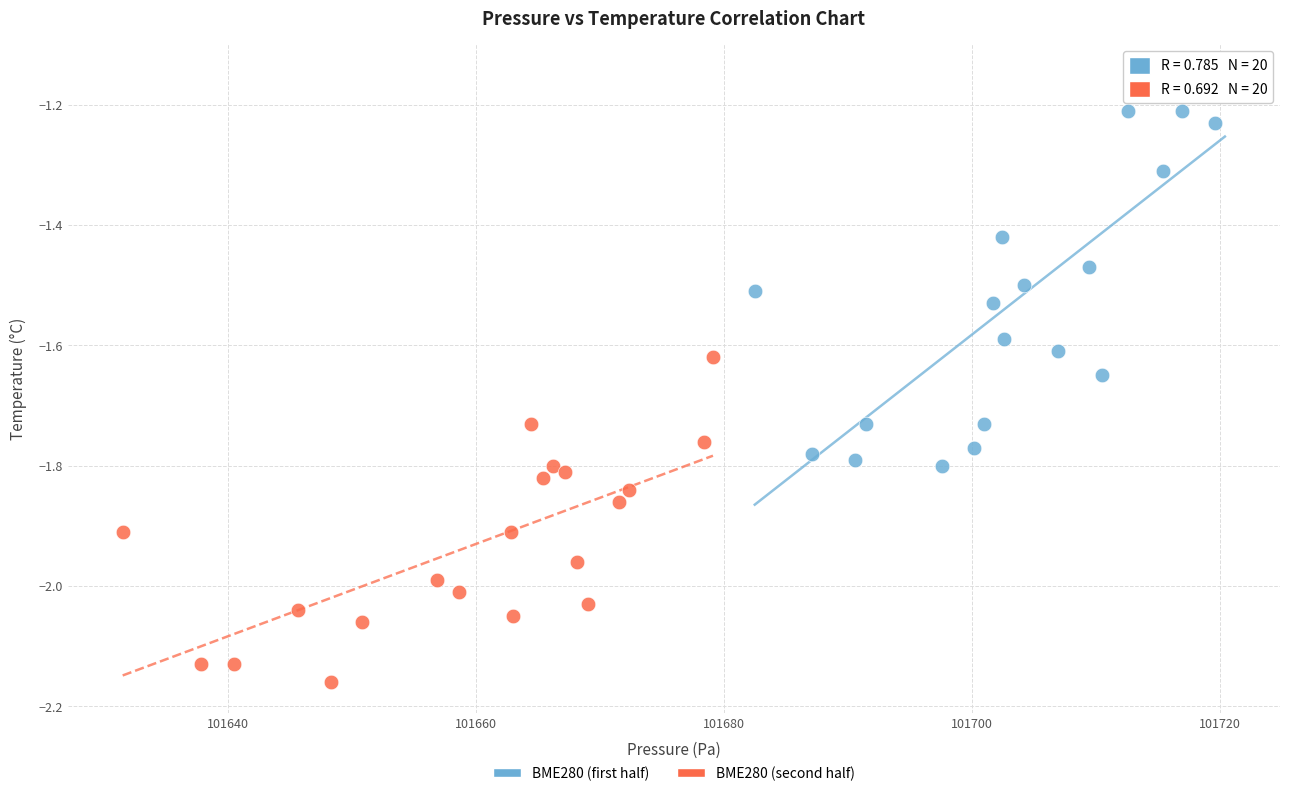

What are all the series names shown in the legend?

BME280 (first half), BME280 (second half)